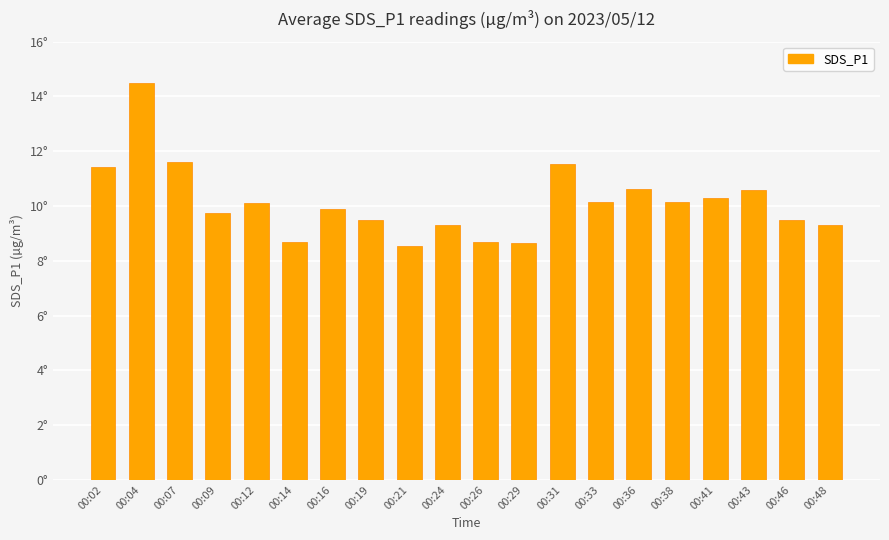

Does the chart contain stacked bars?

No